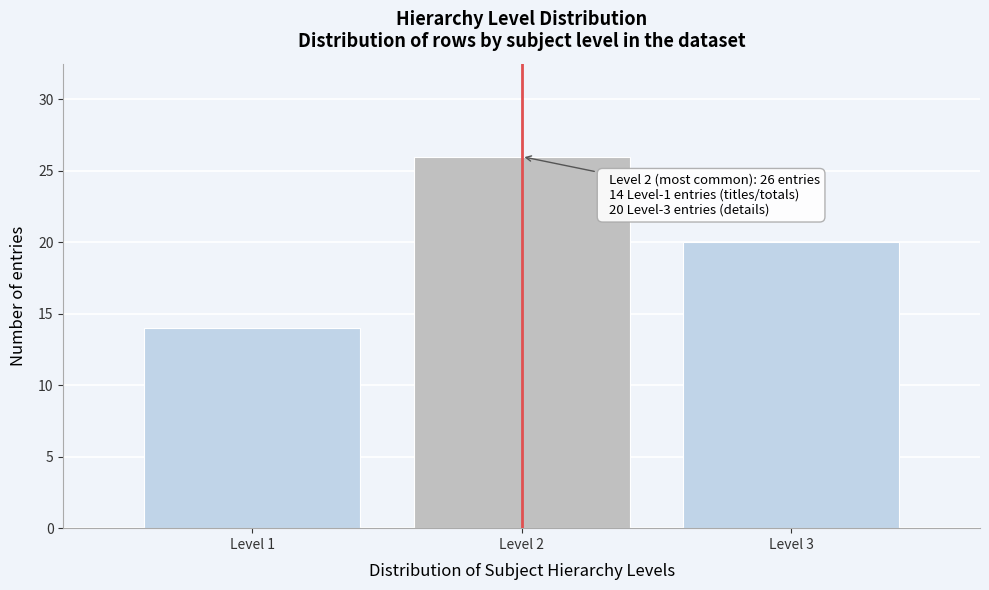

Over which range of the x-axis is the bar tallest?

1.5 to 2.5